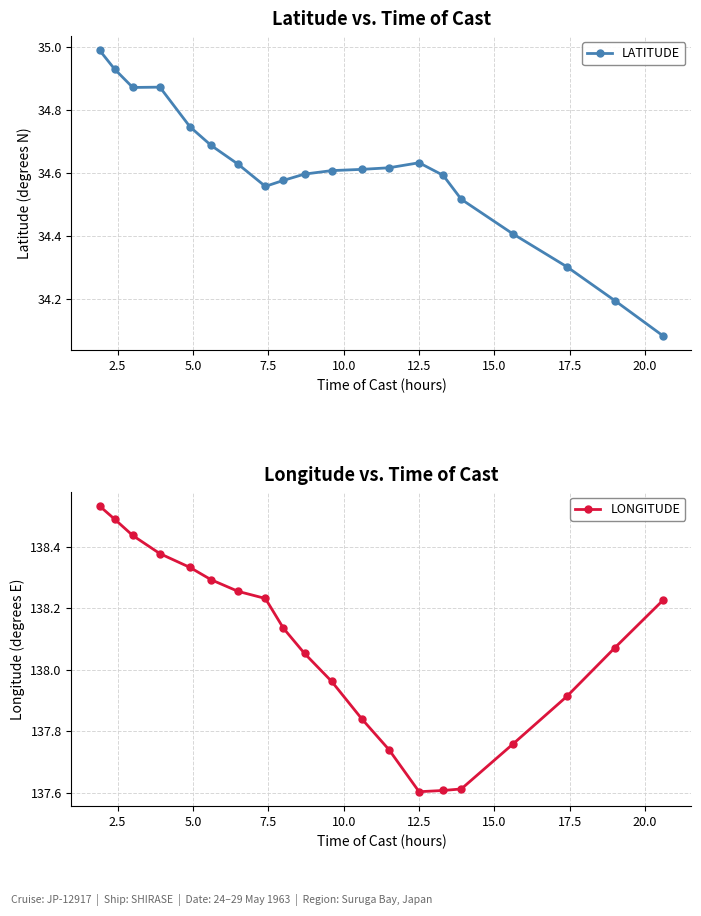

True or false: LATITUDE has more than 0 interior local peaks.

True